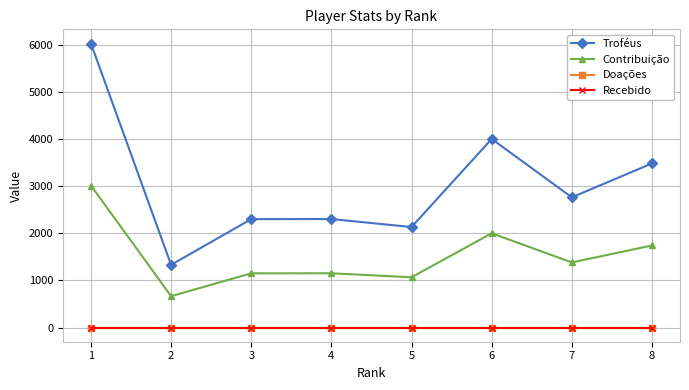

At which category is the sum across all series the highest?

1